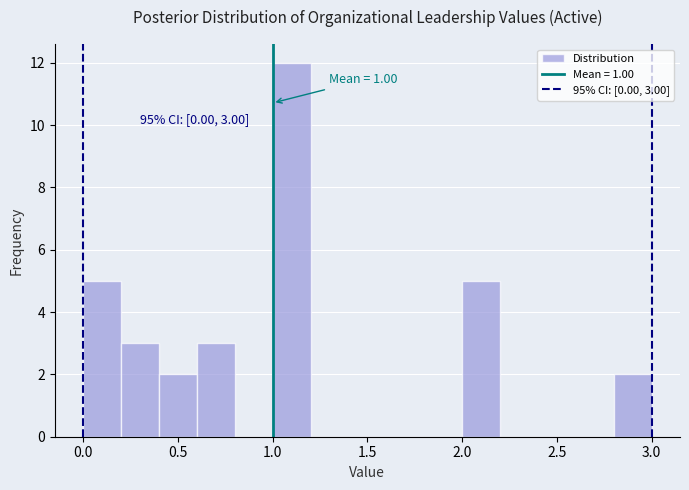

Which range on the x-axis has the tallest bar?

1.0 to 1.2